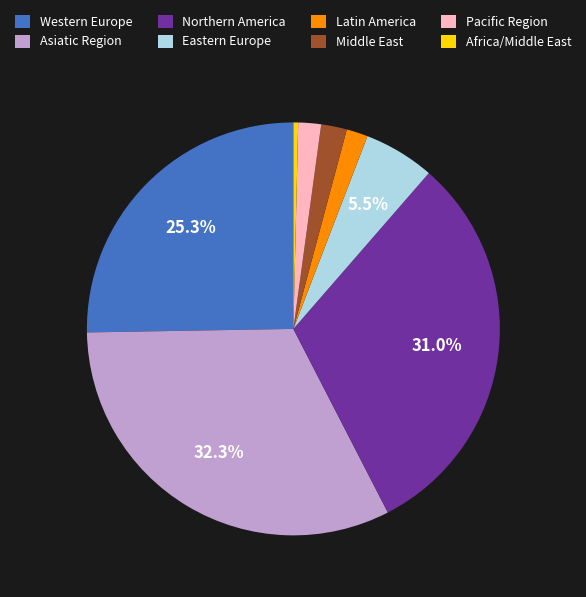

Is there any slice that represents more than half of the pie?

No